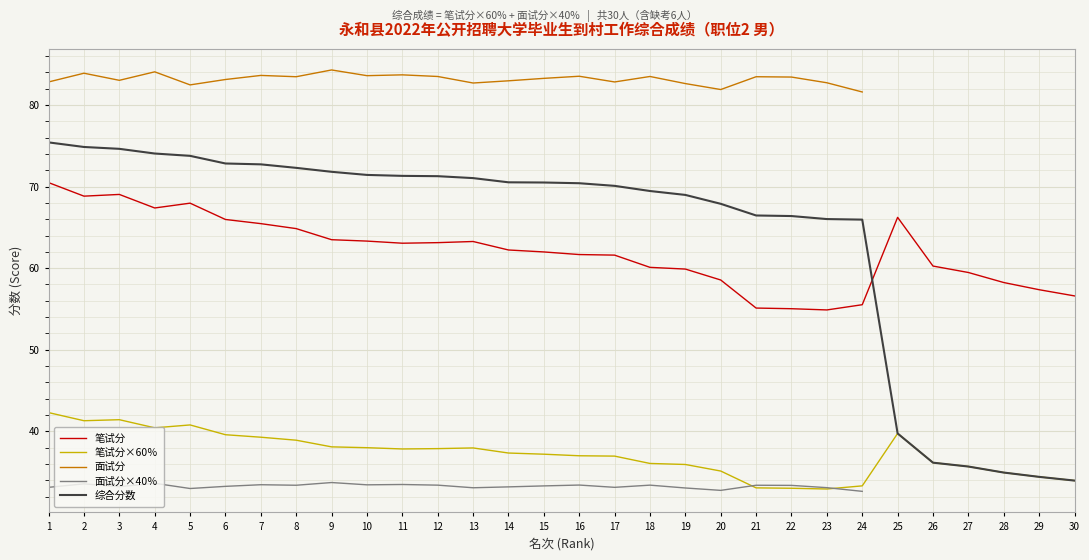

True or false: 笔试分×60％ and 面试分 cross at least once.

False